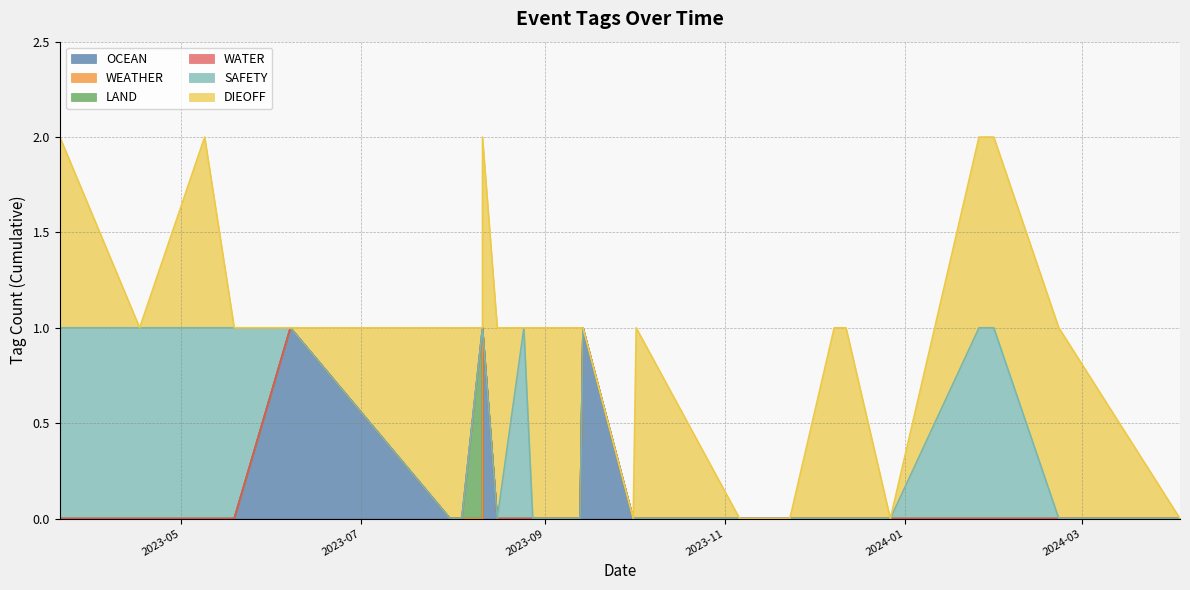

Between 2024-01-26 and 2023-03-21, which is larger?

2024-01-26